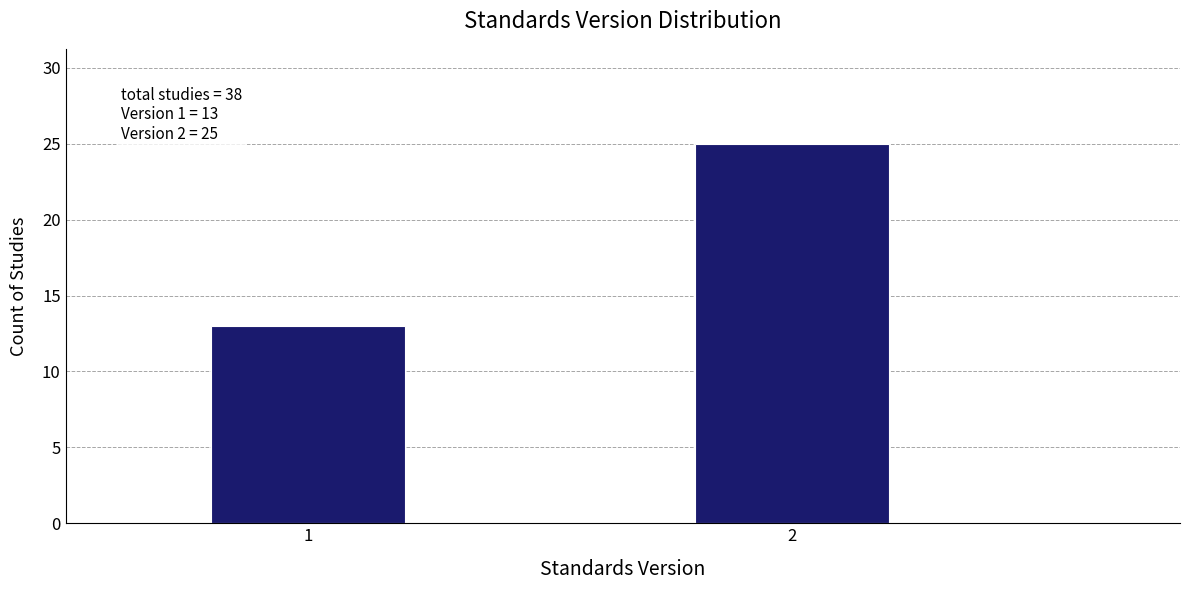

Reading left to right, what are all the values shown in this chart?

13	25